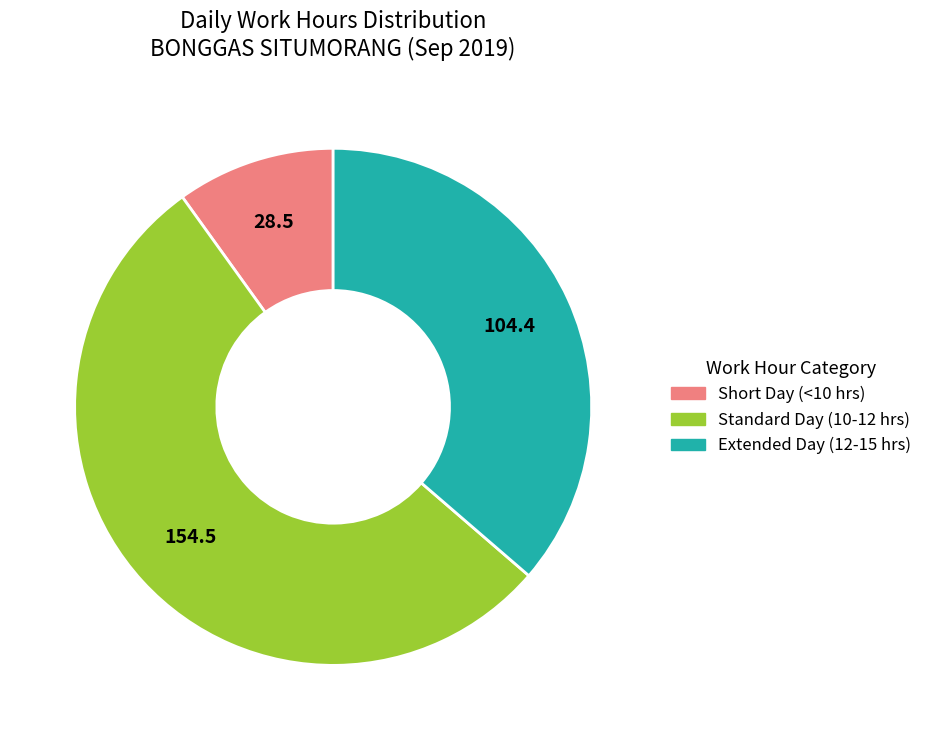

Is there a majority slice in this chart?

Yes